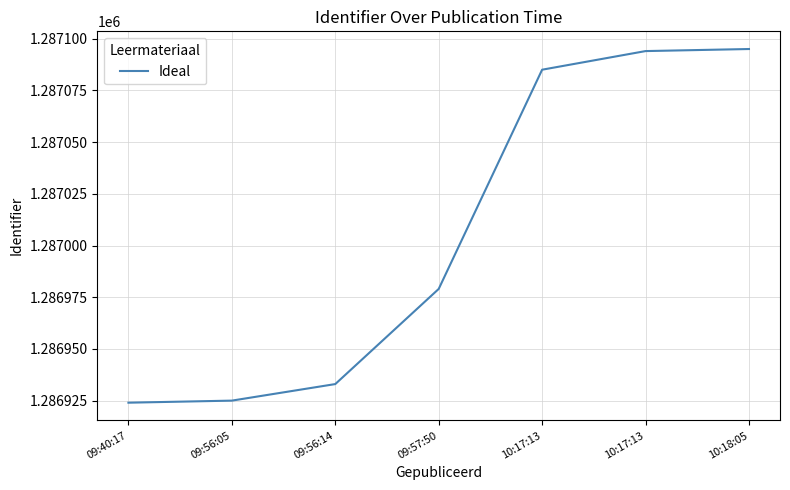

Between 10:17:13 and 09:57:50, which is larger?

10:17:13